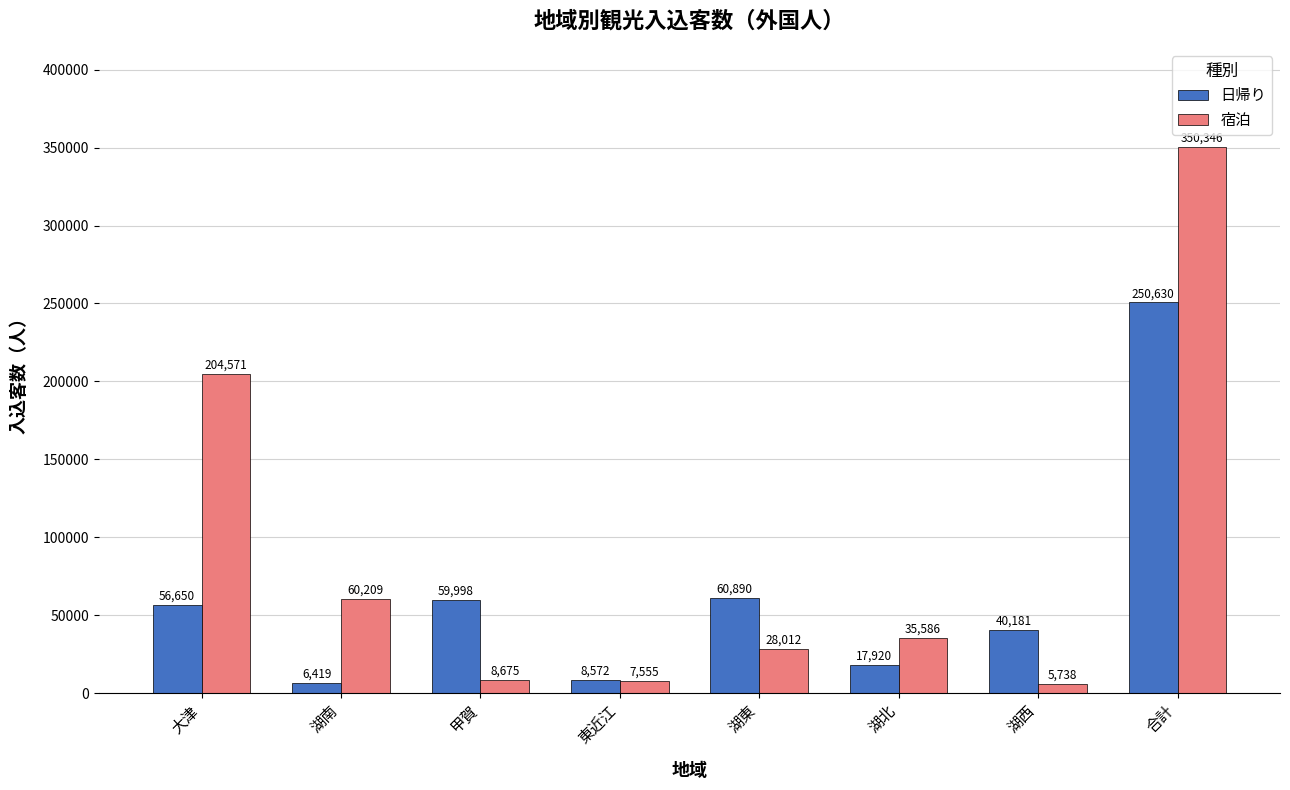

What is the difference between the maximum and minimum values in the 日帰り series?

244211